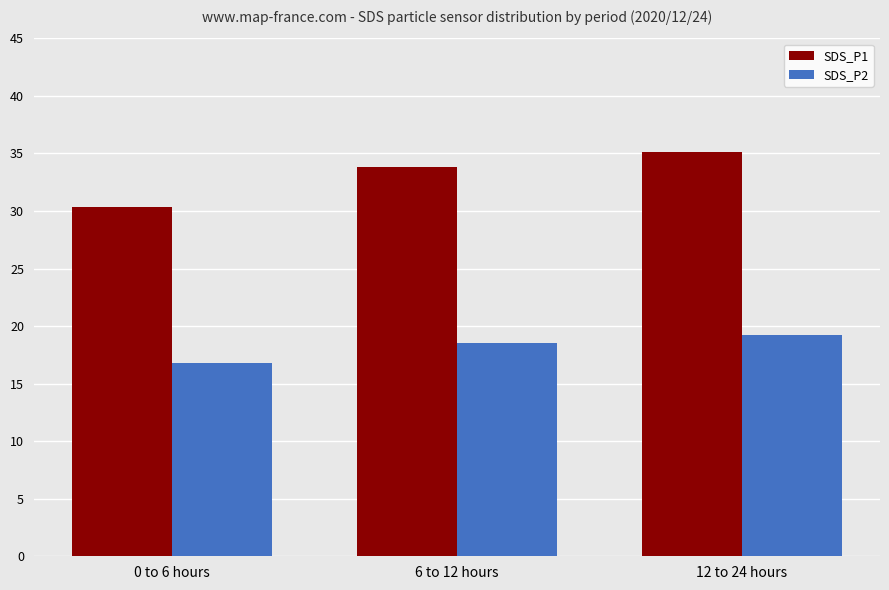

What is the total value across all series at 0 to 6 hours?

47.1